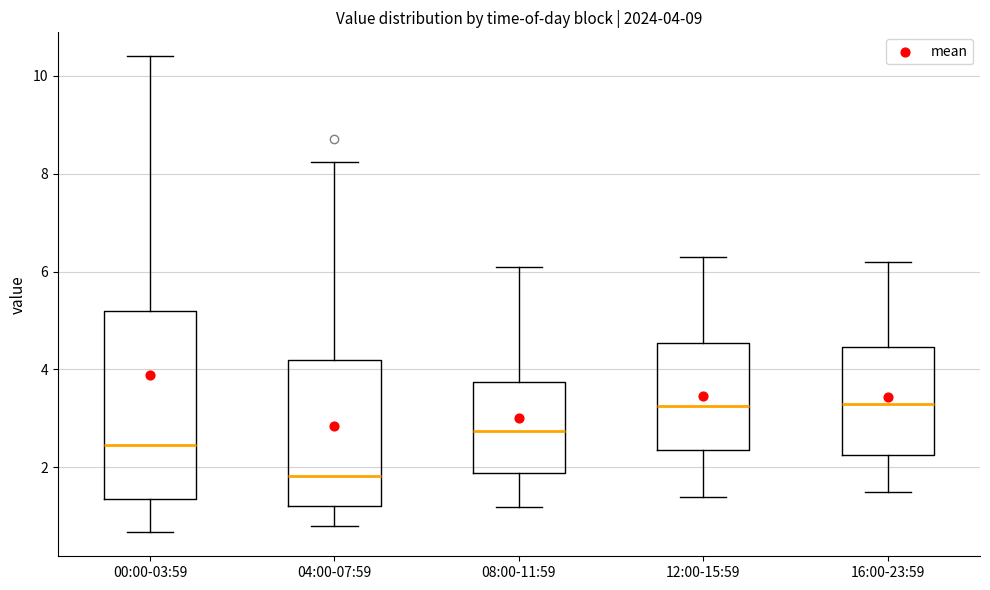

Which box's median line is the lowest?

04:00-07:59